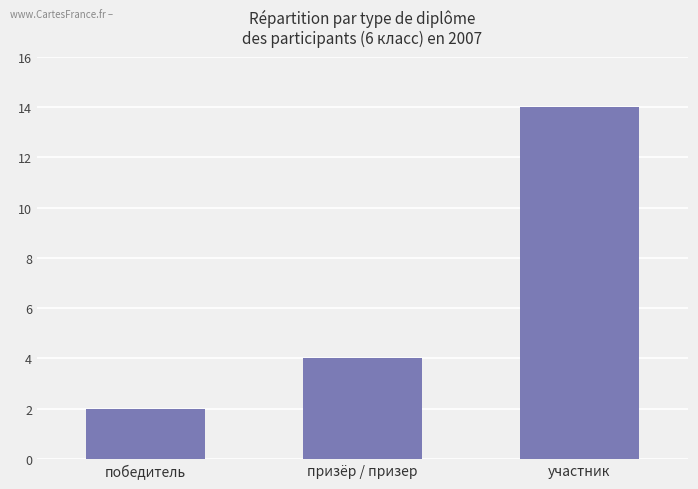

What is the change in value from победитель to призёр / призер?

+2